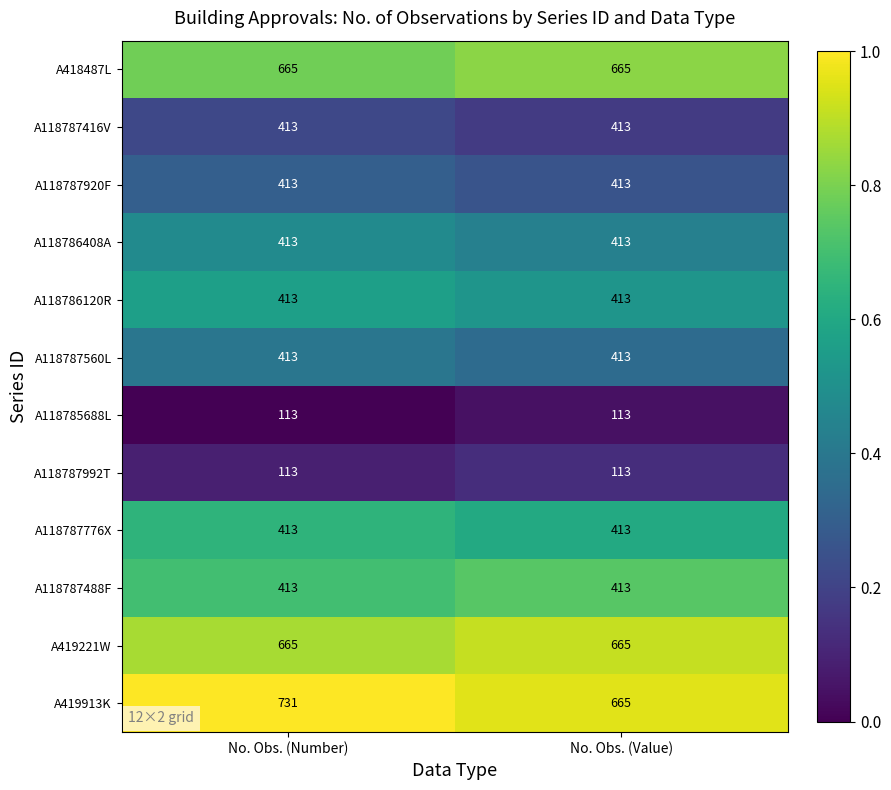

What is the sum of the A118787992T values at No. Obs. (Value) and No. Obs. (Number)?

226